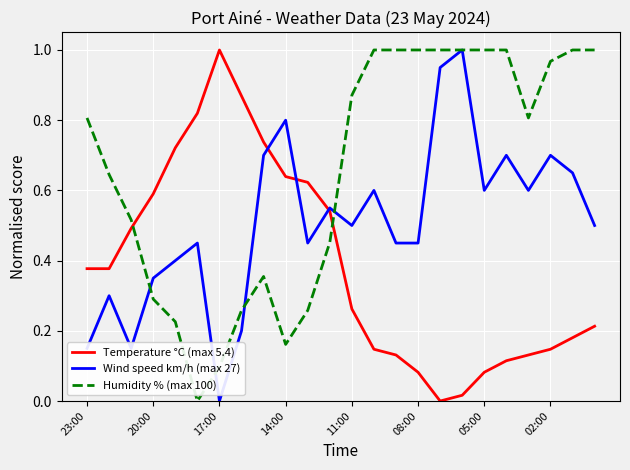

Rank the series by their average value, from lowest to highest.

Temperature °C (max 5.4), Wind speed km/h (max 27), Humidity % (max 100)